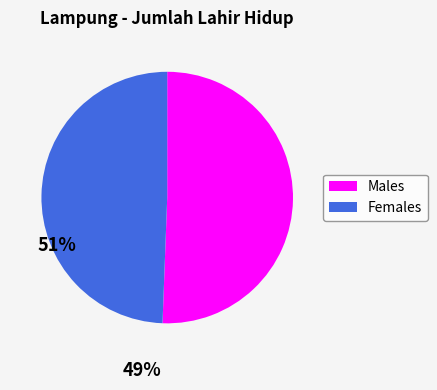

Does any single category account for the majority?

Yes